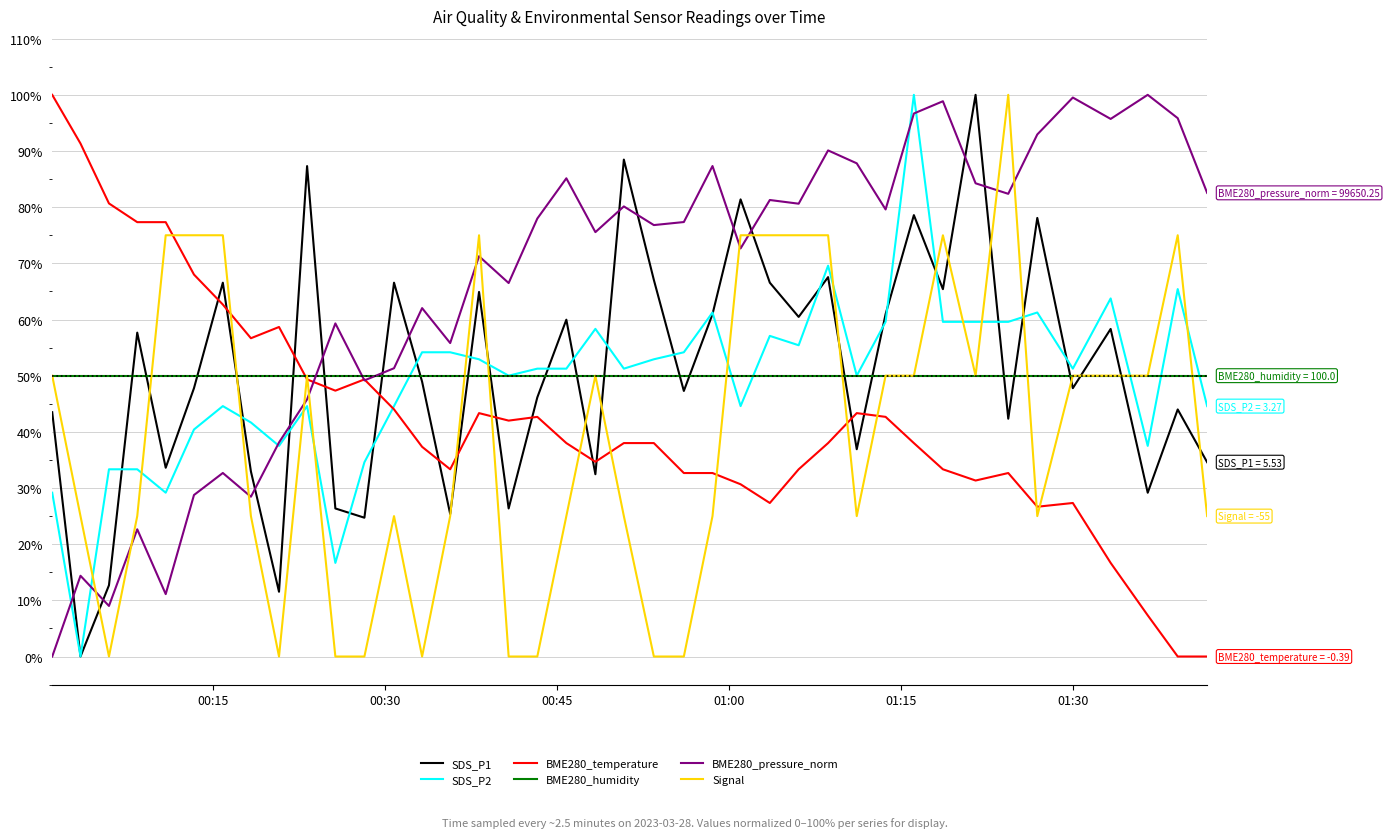

What is the greatest value displayed?

100.0